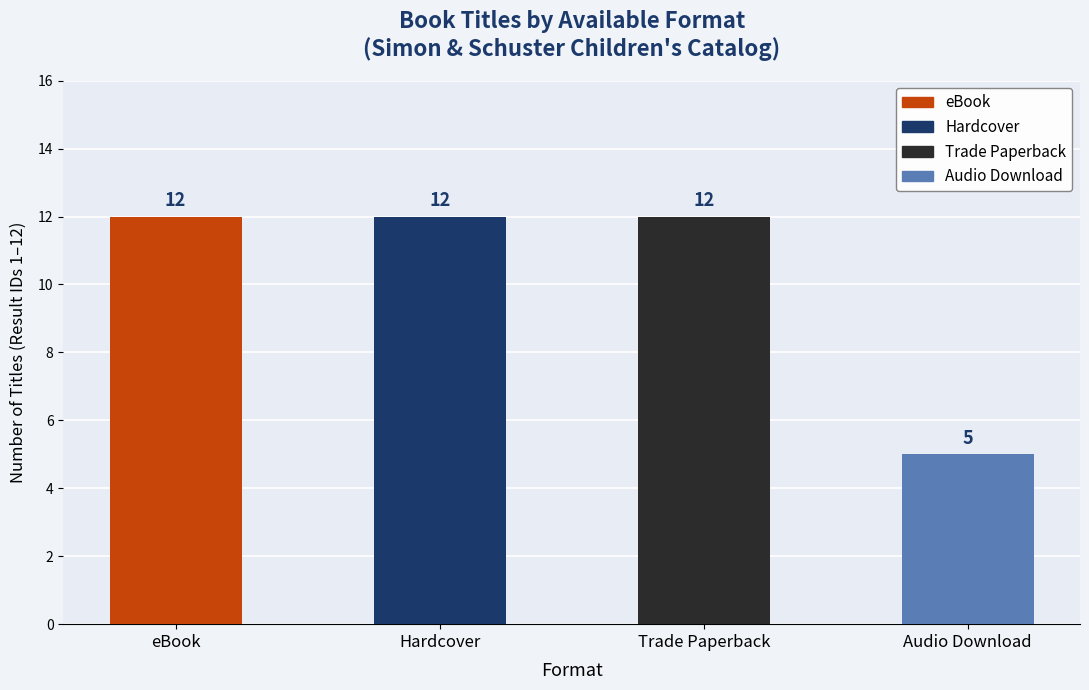

Which label corresponds to the smallest value in the chart?

Audio Download